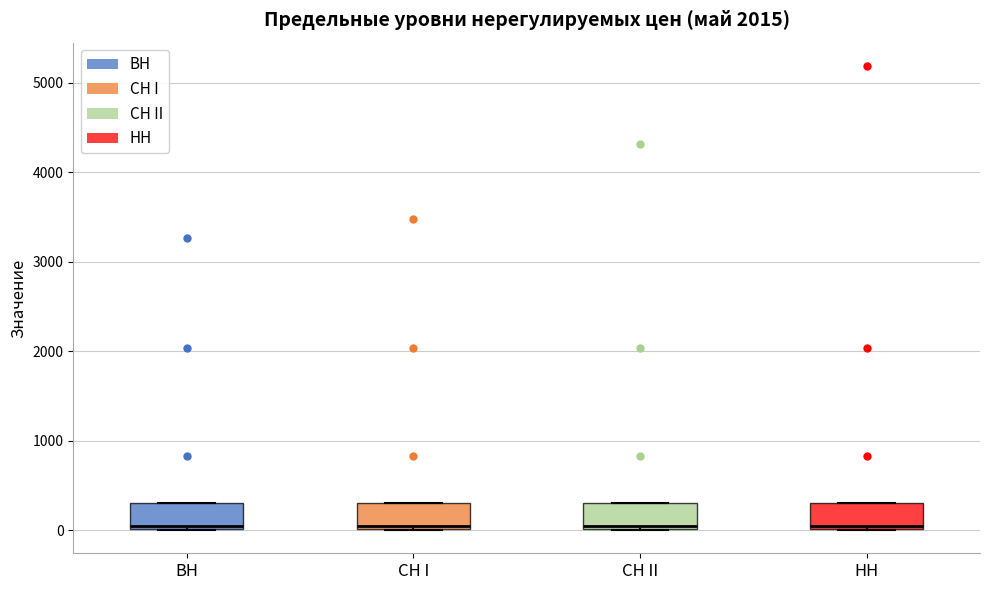

Where is the lower edge of the box for ВН on the y-axis? The values are not printed on the chart, so give them approximately, as read against the axis.

0